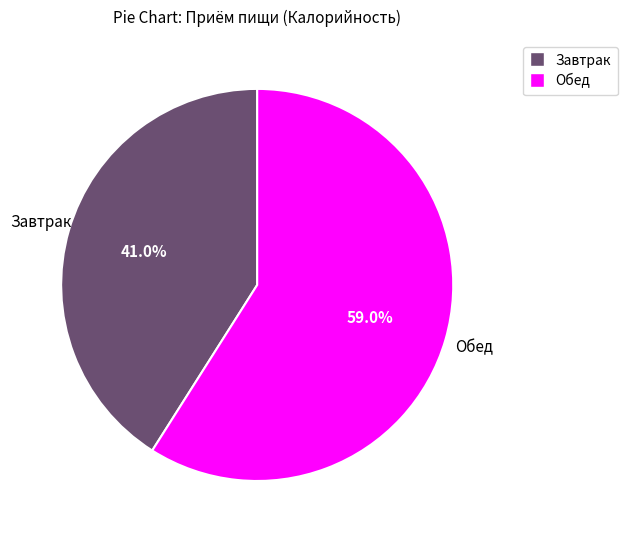

Which has a higher value, Завтрак or Обед?

Обед